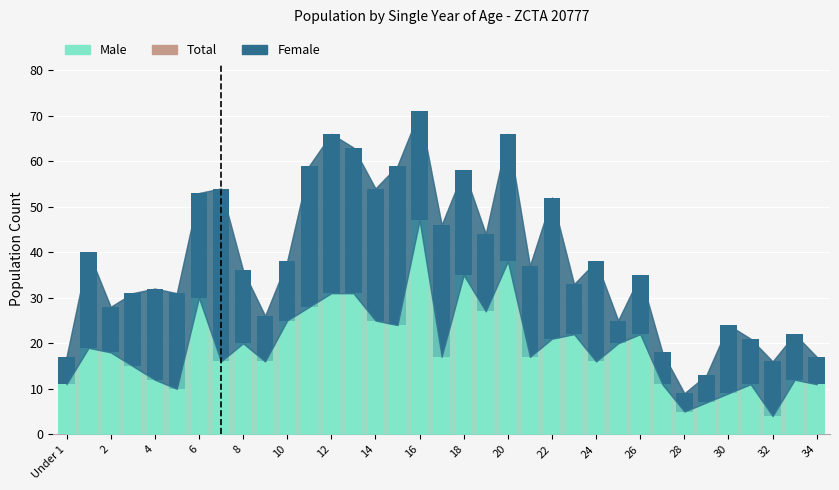

Reading left to right, what are all the values shown in this chart?

Total: 17	40	28	31	32	31	53	54	36	26	38	59	66	63	54	59	71	46	58	44	66	37	52	33	38	25	35	18	9	13	24	21	16	22	17
Male: 11	19	18	15	12	10	30	16	20	16	25	28	31	31	25	24	47	17	35	27	38	17	21	22	16	20	22	11	5	7	9	11	4	12	11
Female: 6	21	10	16	20	21	23	38	16	10	13	31	35	32	29	35	24	29	23	17	28	20	31	11	22	5	13	7	4	6	15	10	12	10	6